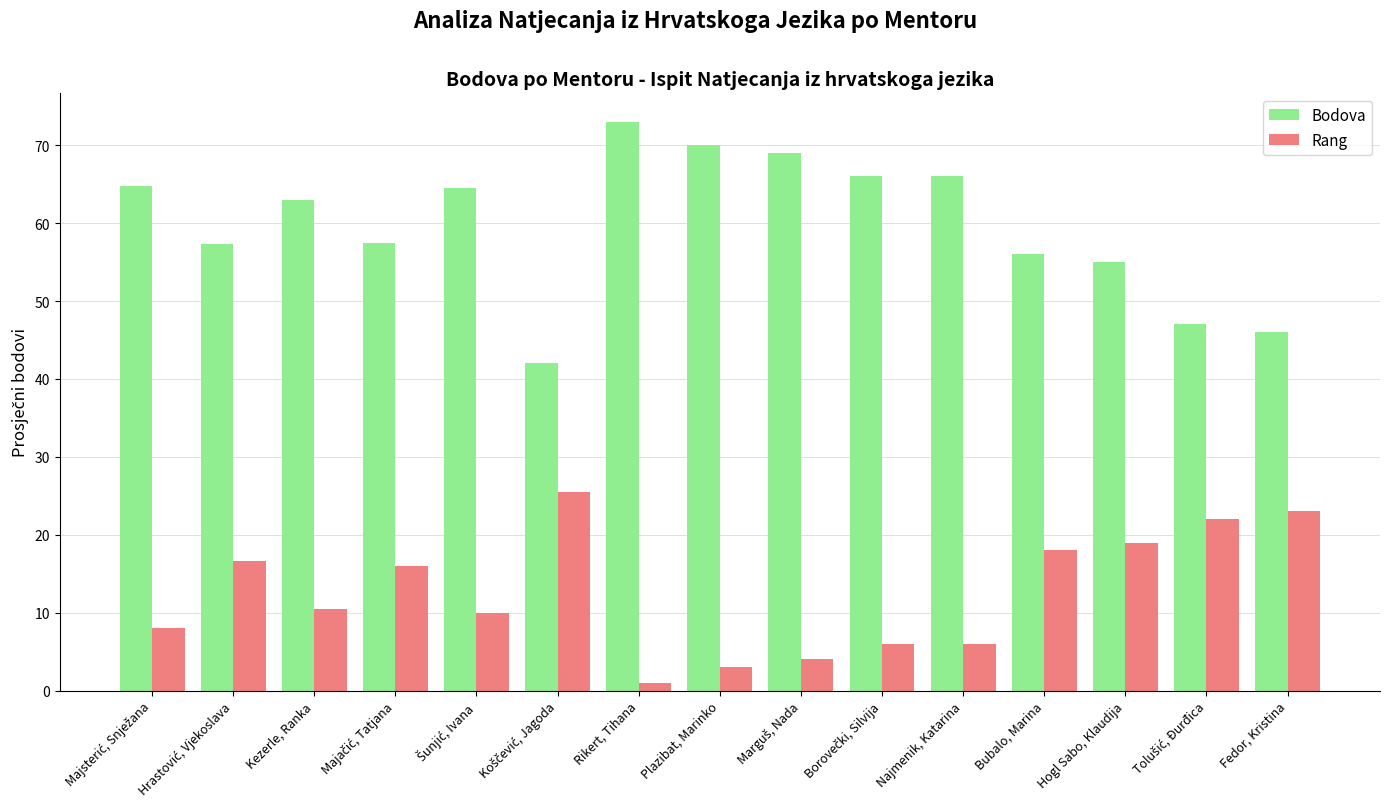

What is the minimum value for Rang?

1.0